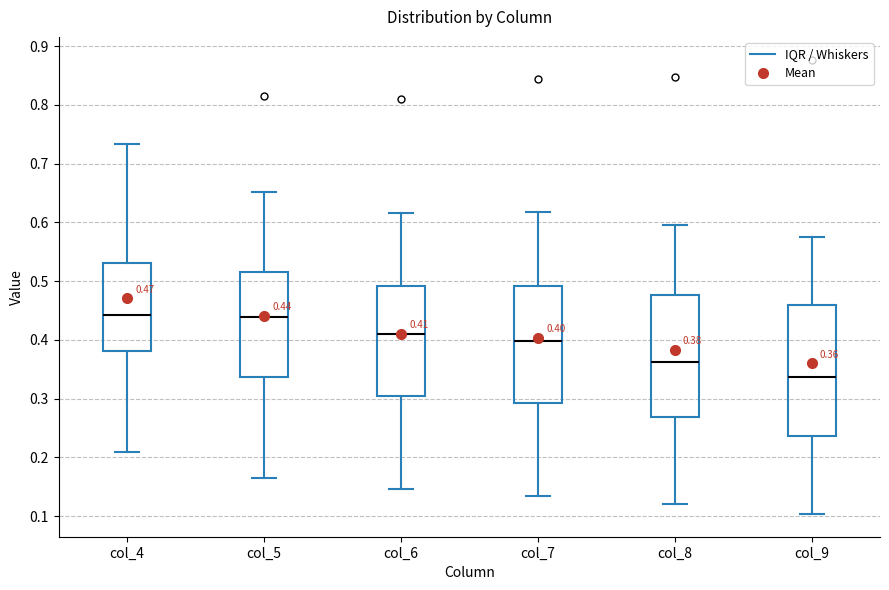

Which box's median line is the lowest?

col_9